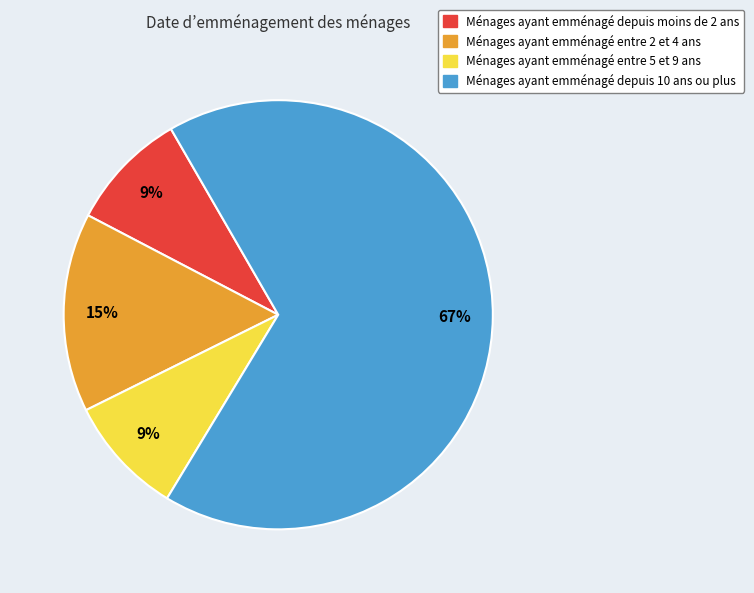

What is the largest slice in the pie chart?

Ménages ayant emménagé depuis 10 ans ou plus